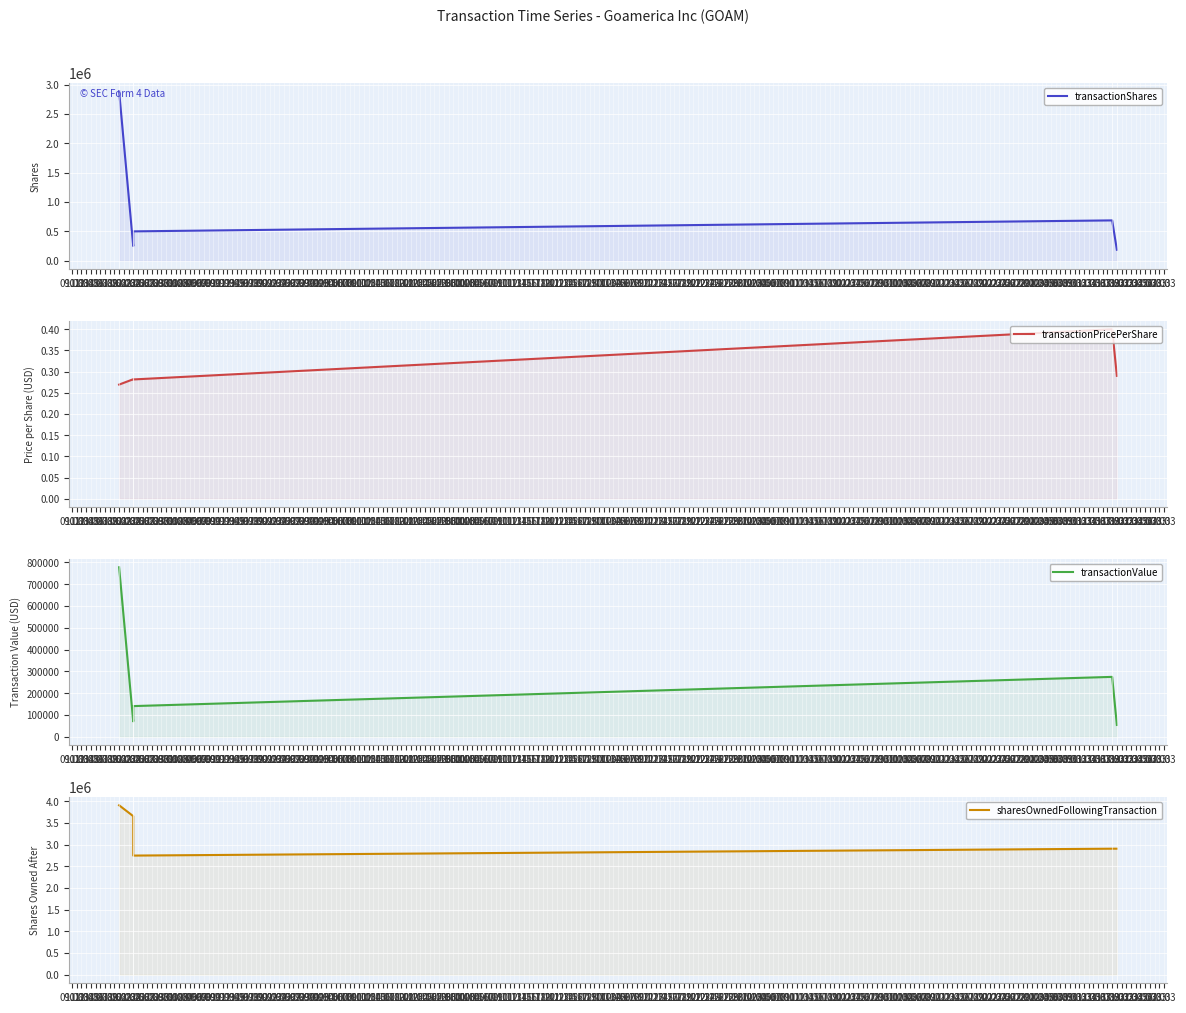

At which category does transactionPricePerShare reach its first local peak?

22.08